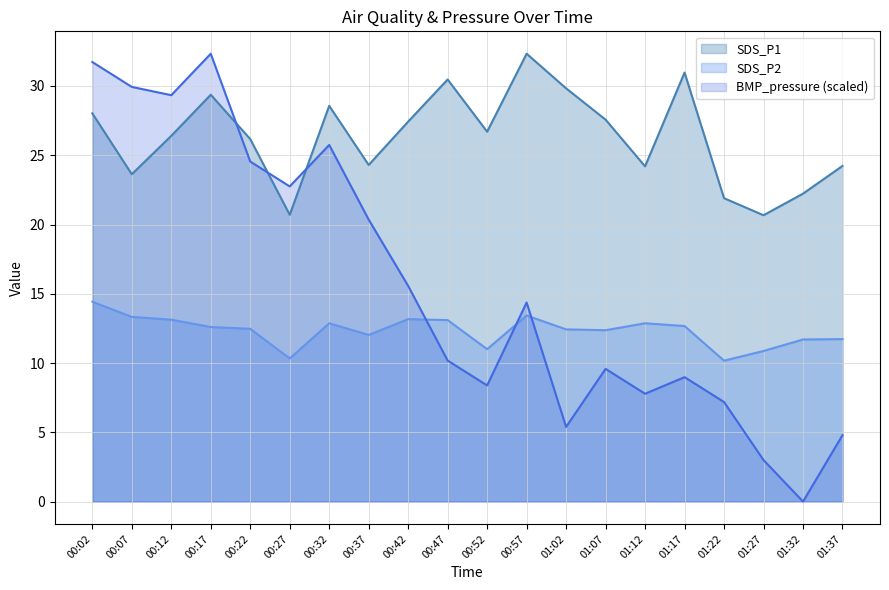

Where is the first local maximum for SDS_P1?

00:17